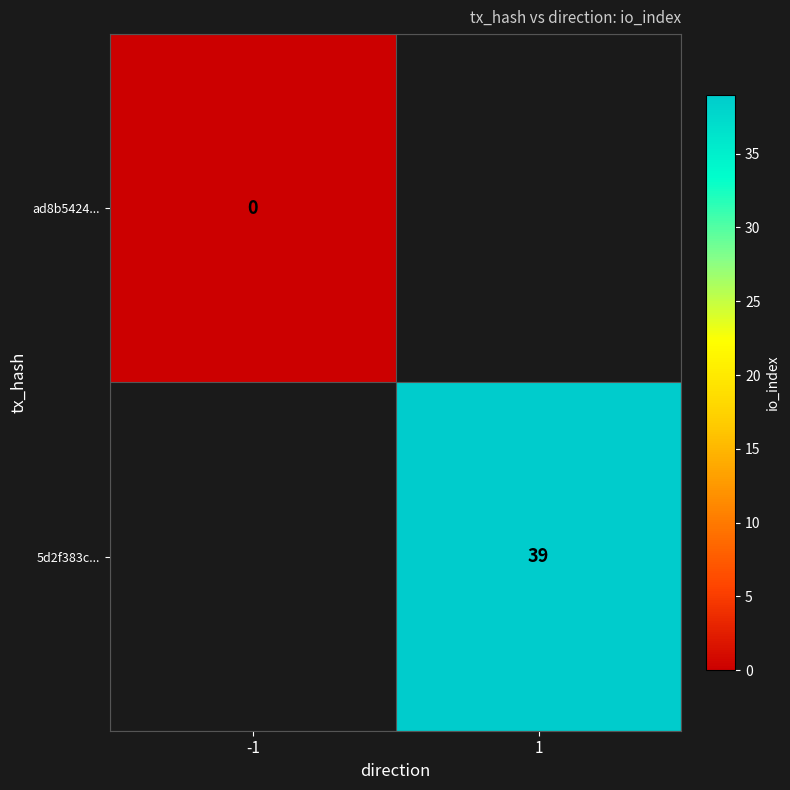

True or false: 5d2f383c... has a value of 39 at 1.

True